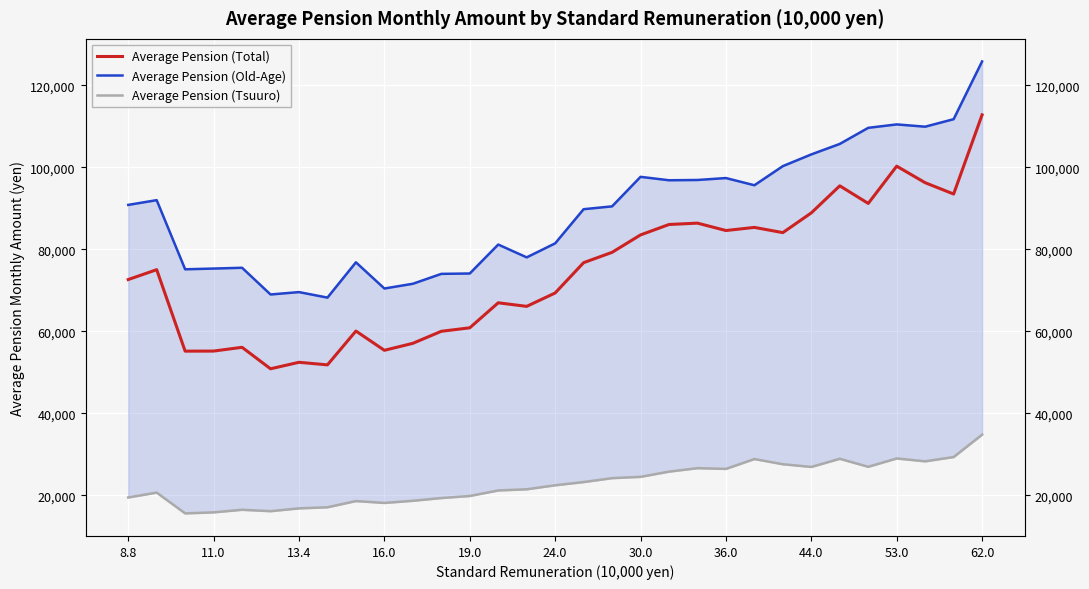

How many categories are shown in the chart?

31